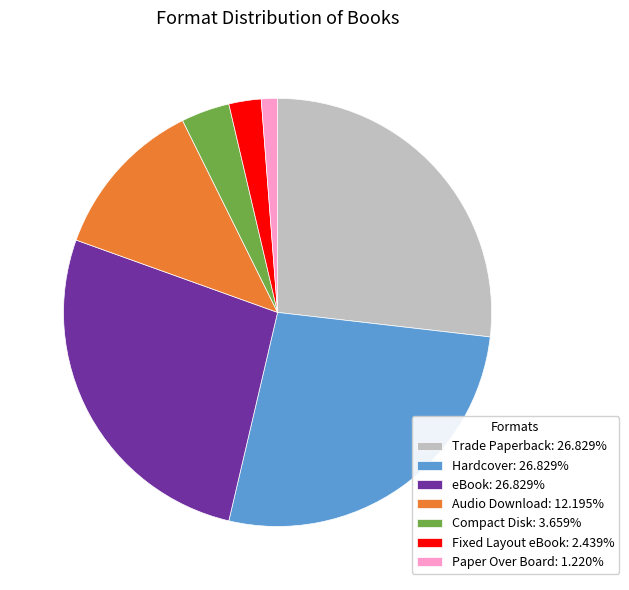

Is it true that Trade Paperback is 27% of the pie?

True